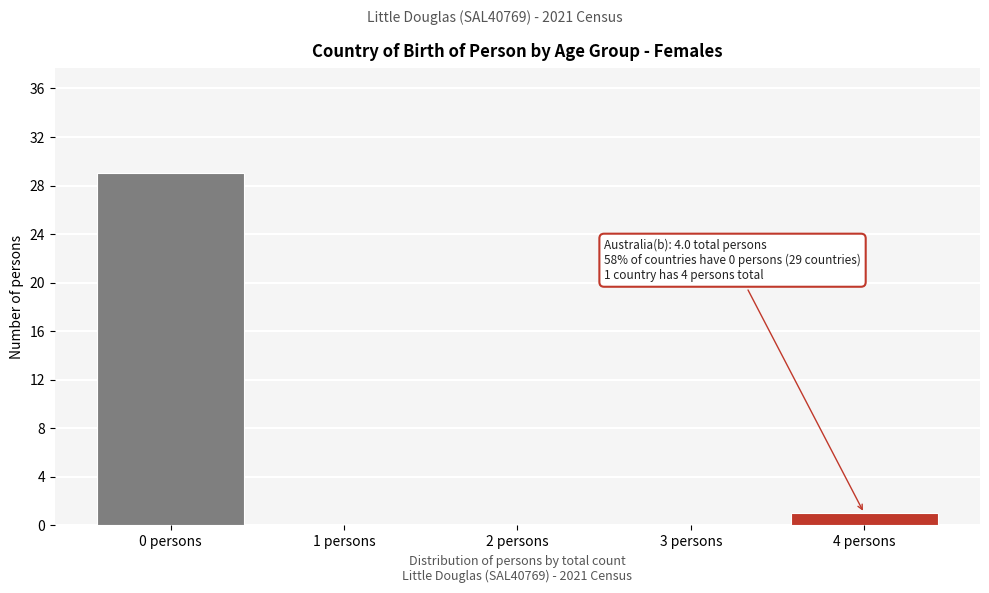

Reading left to right, list all the values displayed in this chart.

0 persons=29	1 persons=0	2 persons=0	3 persons=0	4 persons=1